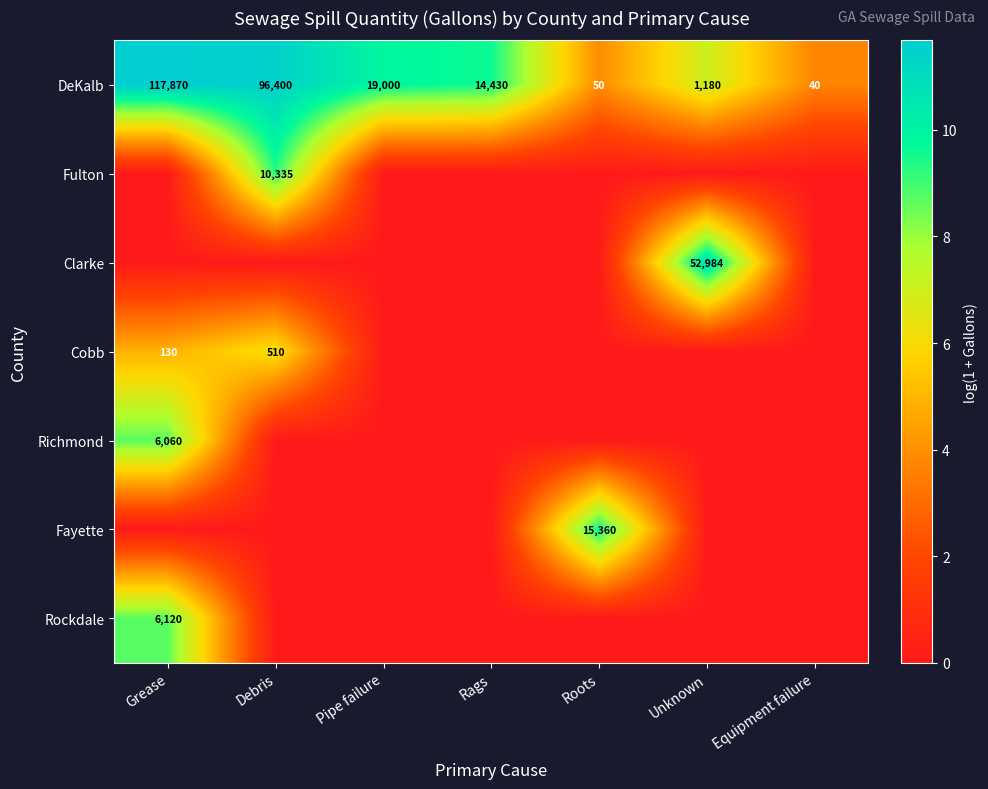

What is the spread (max minus min) of values at Debris?

11.5